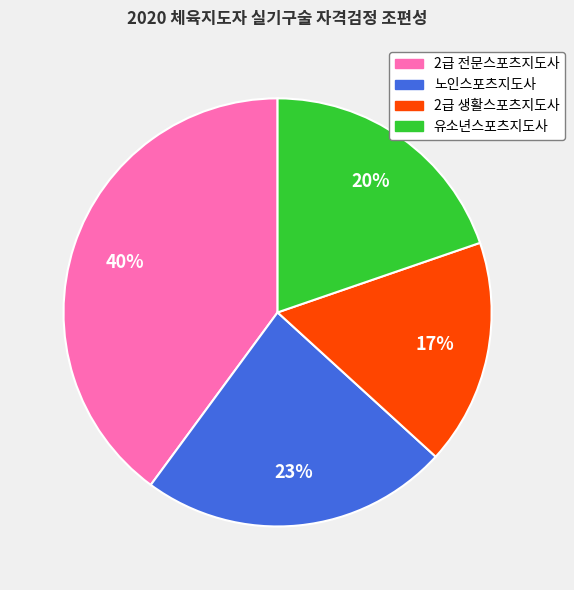

Which slice is the smallest?

2급 생활스포츠지도사